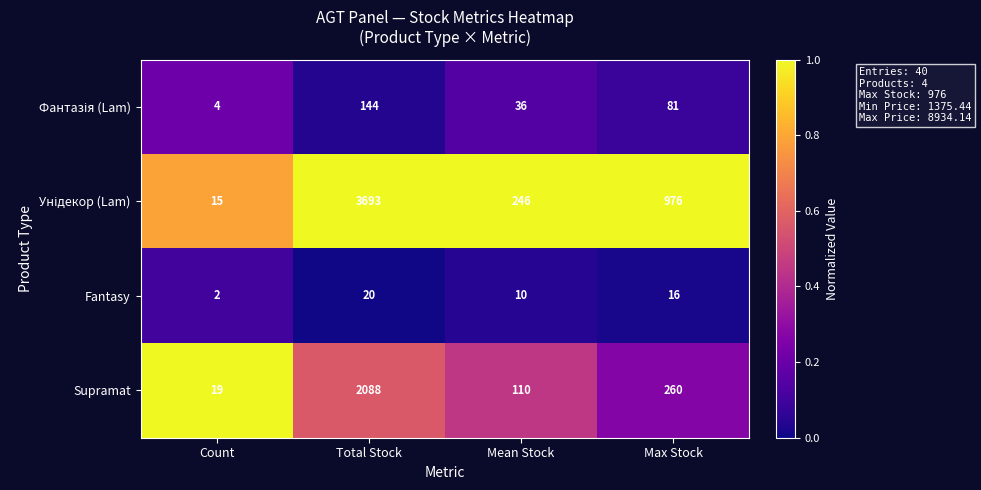

What is the difference between the highest and lowest values at Max Stock?

960